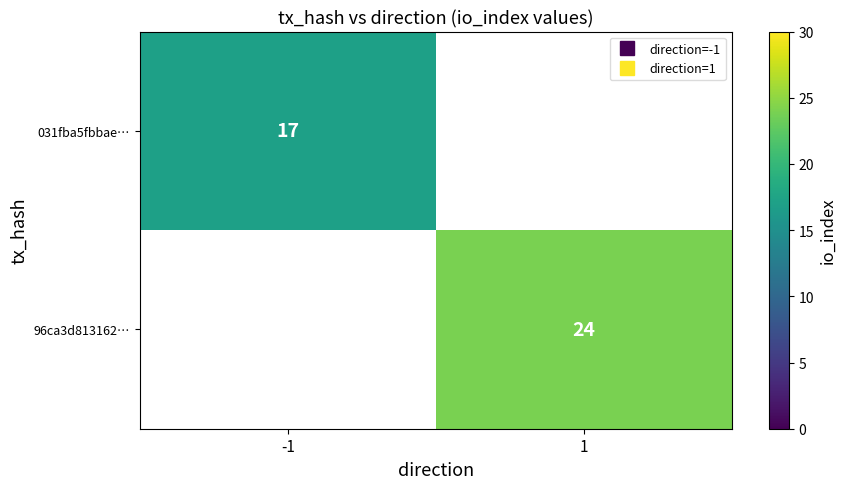

Which category has the highest value across all series?

1